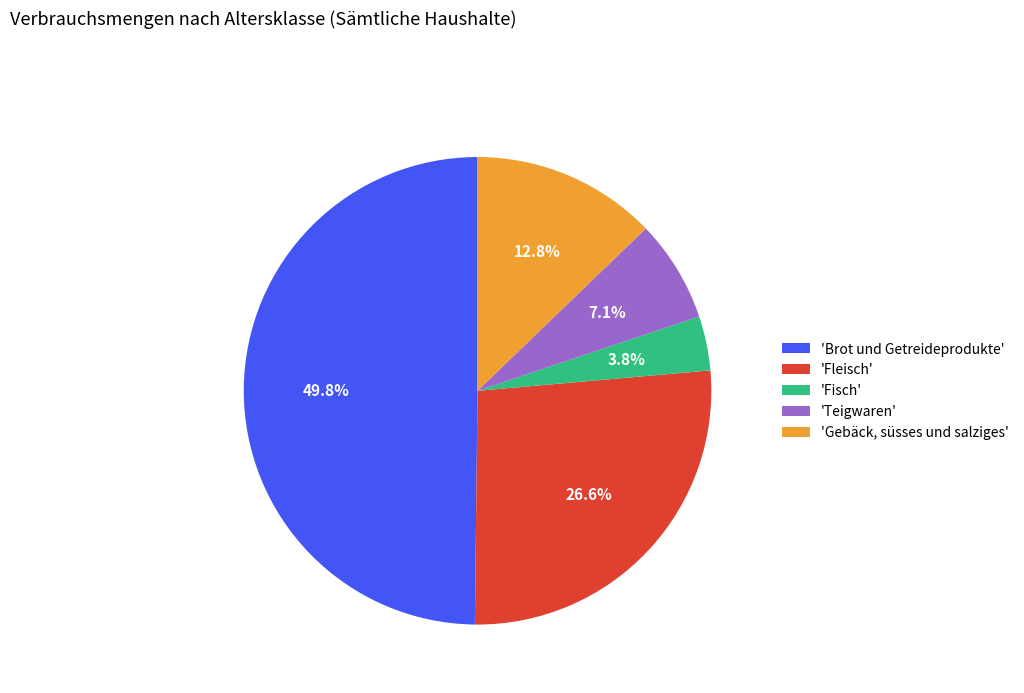

Does 'Fisch' account for over 50% of the chart?

No